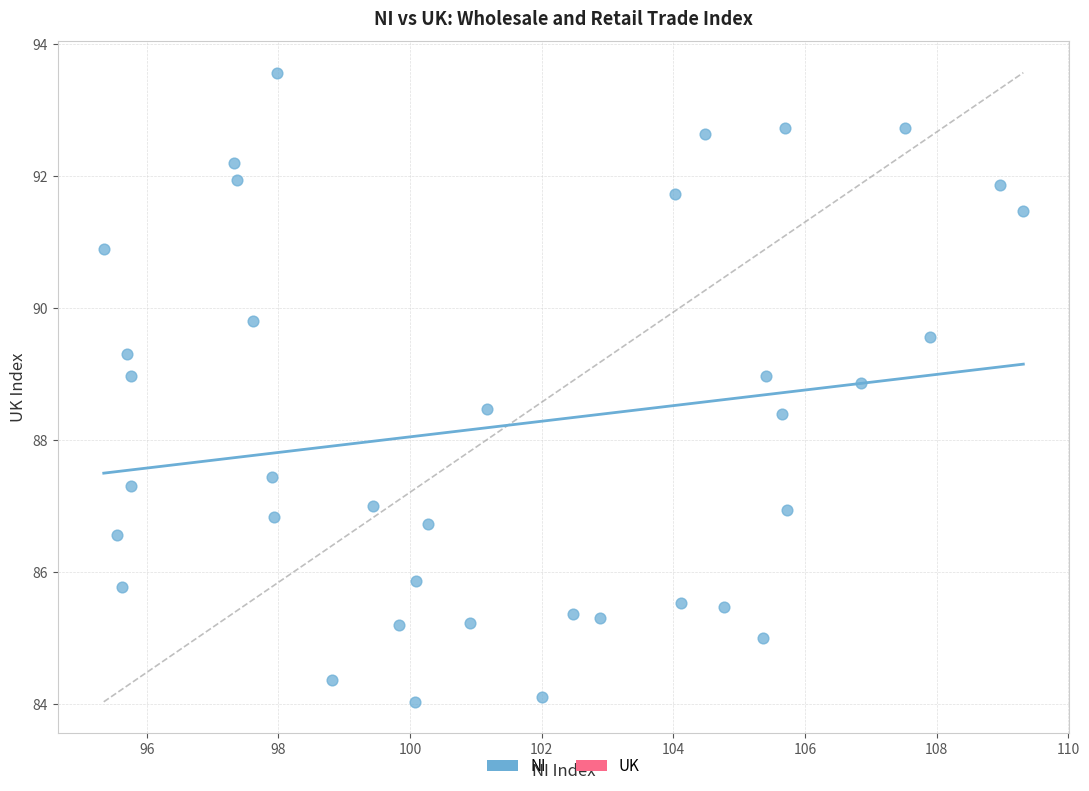

What is the range of X values (max minus min)?

14.0